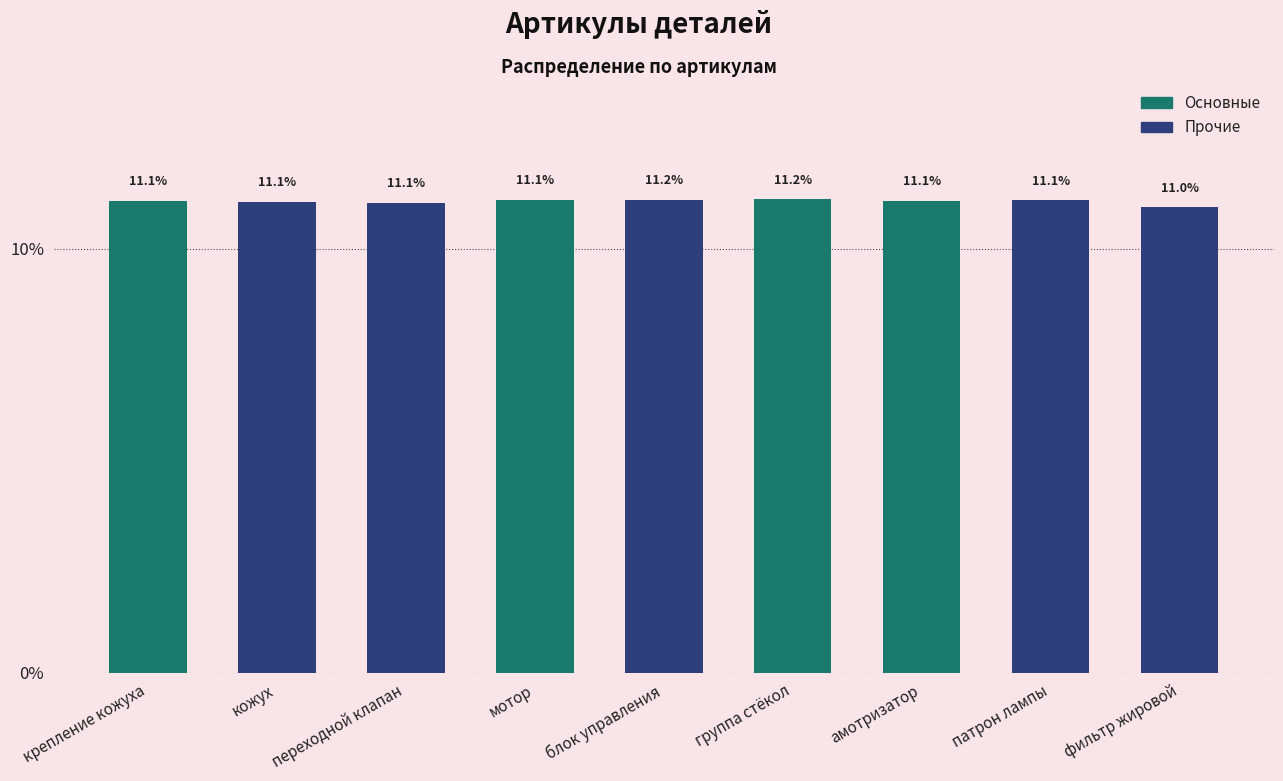

What is the greatest value displayed?

11.2